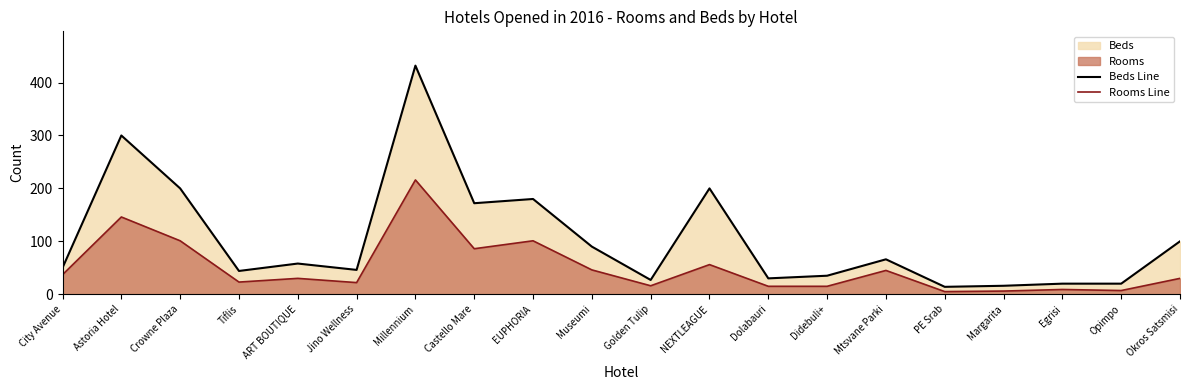

In Rooms Line, how many points are lower than both neighbors (excluding endpoints)?

6